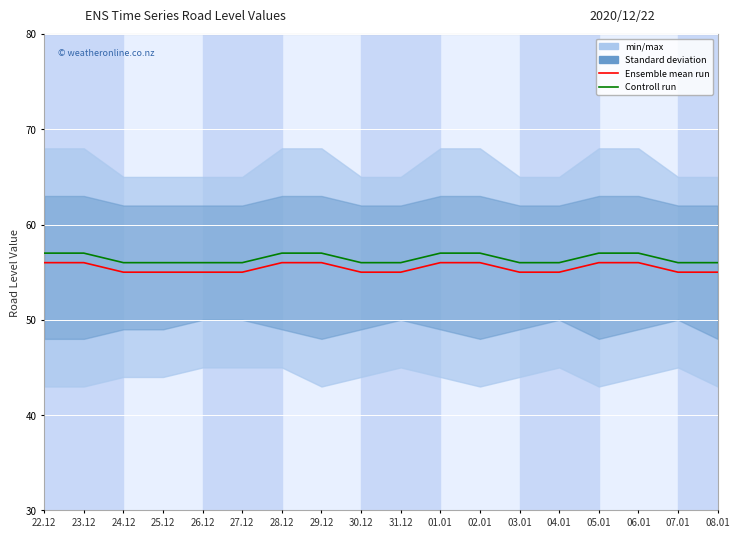

True or false: Controll run and Ensemble mean run intersect in this chart.

False